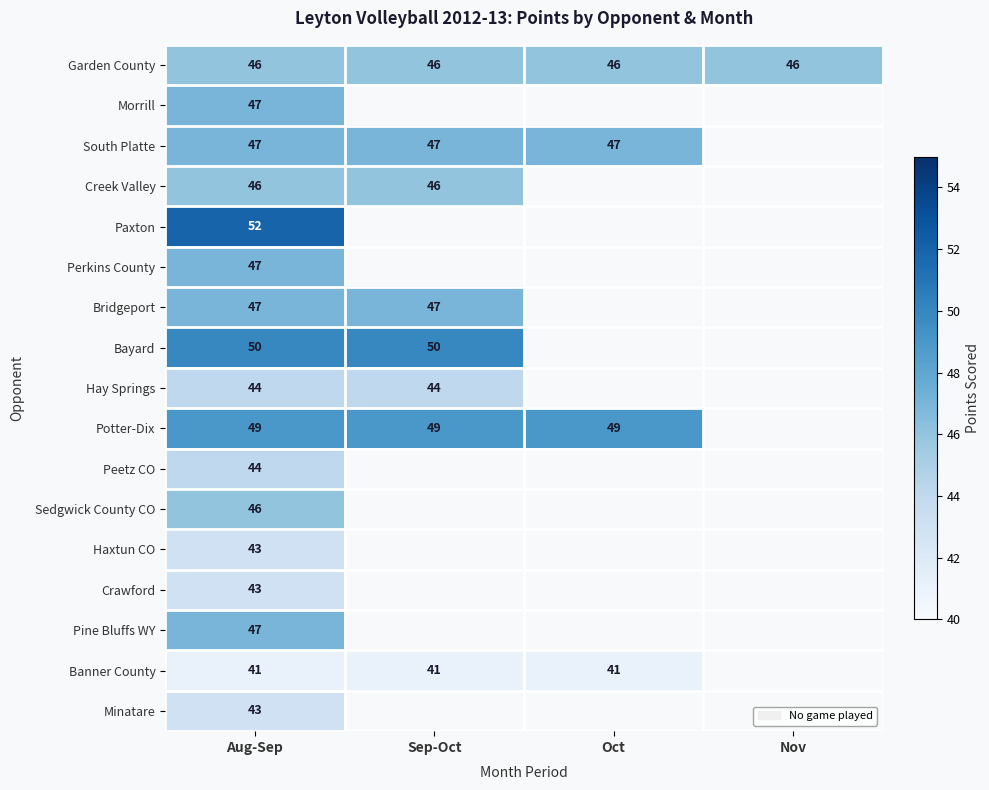

Is it true that Morrill equals 27 at Aug-Sep?

False